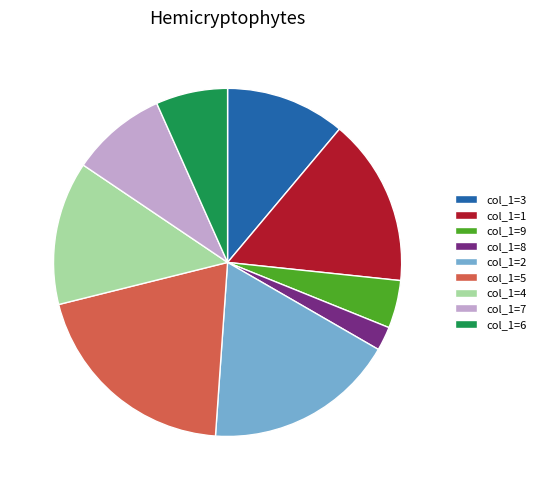

Is the sum of col_1=6 and col_1=7 greater than half?

No